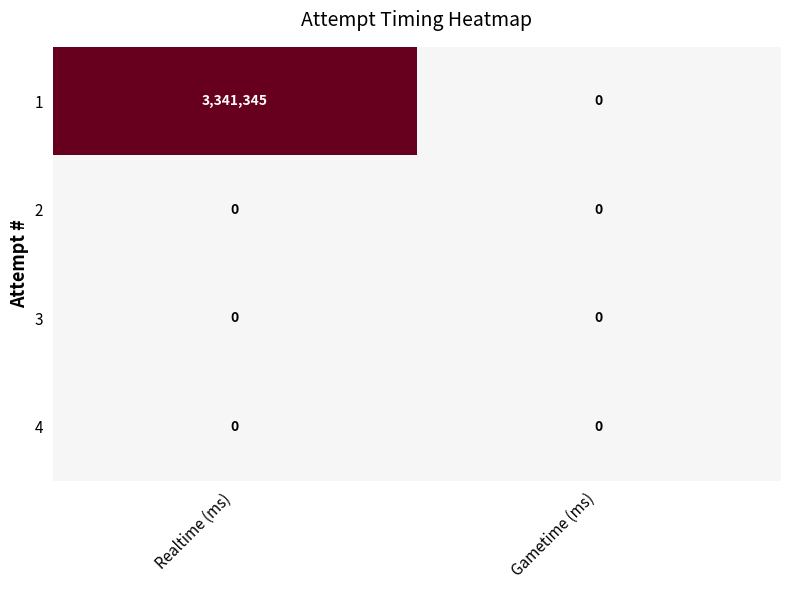

Which category has the highest value across all series?

Realtime (ms)